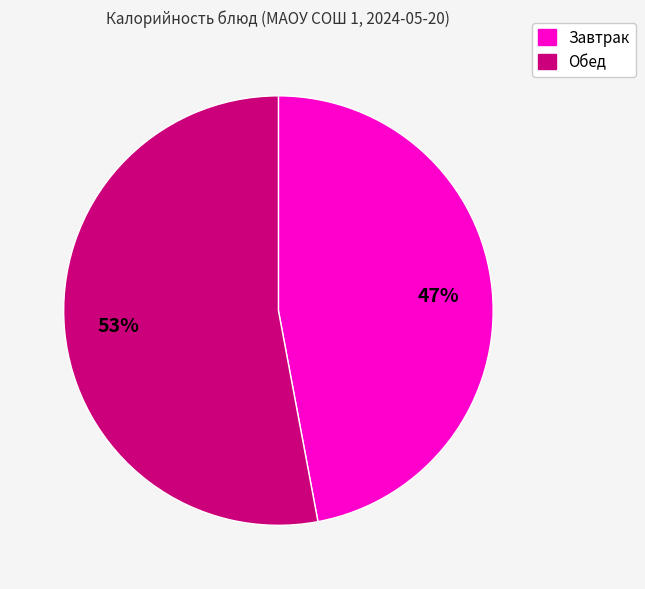

To the nearest percent, what is the difference between the largest and smallest slice percentages?

6%